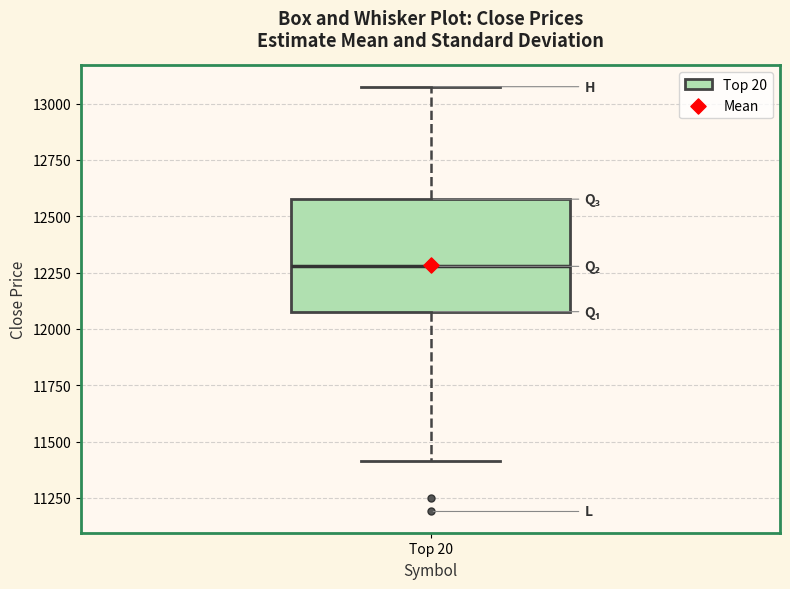

Transcribe this box plot: give where the median line is, the range the box spans, and where the two whiskers end, as read against the y-axis. The values are not printed on the chart, so give them approximately, as read against the axis.

median 12300, box 12100 to 12600, whiskers 11400 to 13050